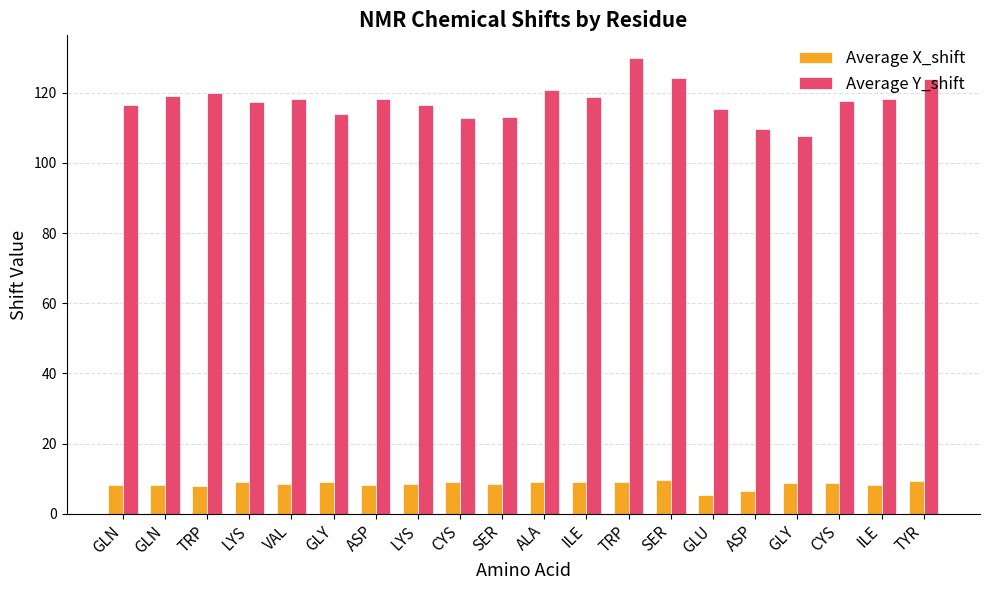

Between GLY and ALA, which series saw the biggest shift?

Average Y_shift